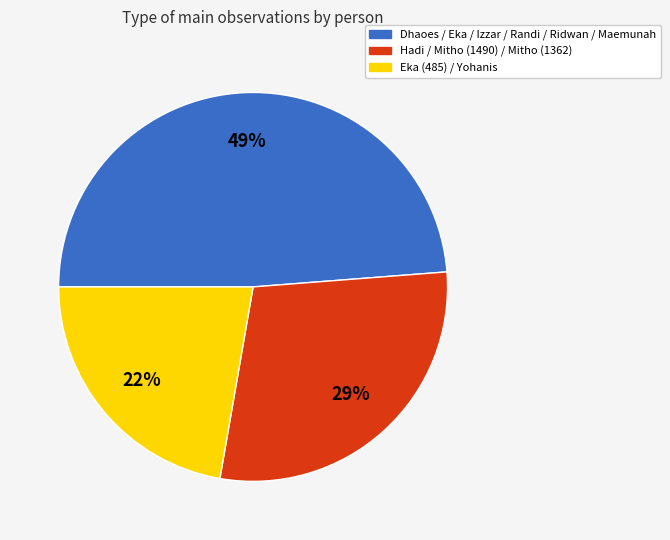

To the nearest percent, what is the difference between the Eka (485) / Yohanis and Hadi / Mitho (1490) / Mitho (1362) slice percentages?

7%